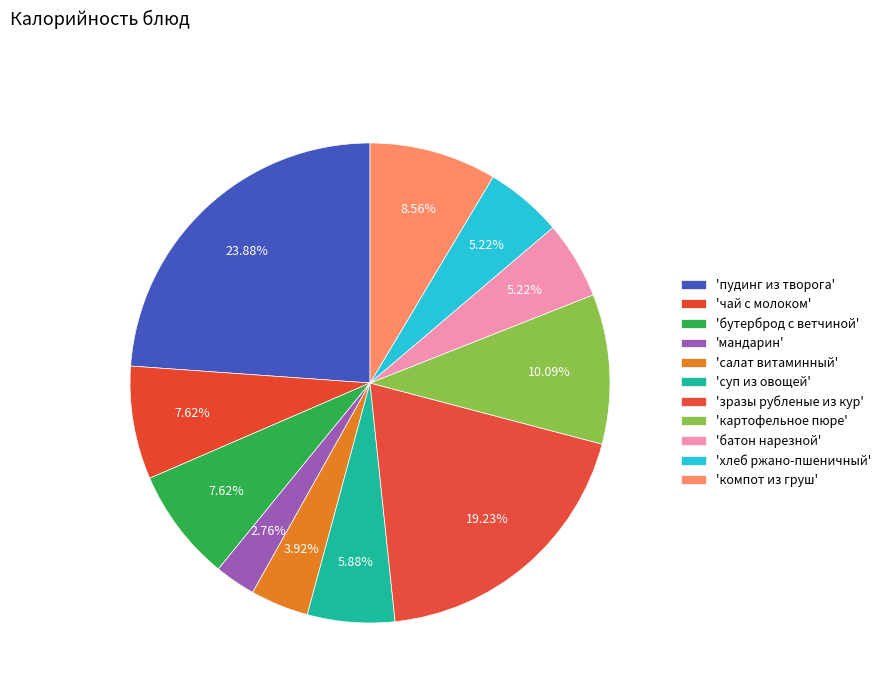

Count the number of slices in the pie.

11